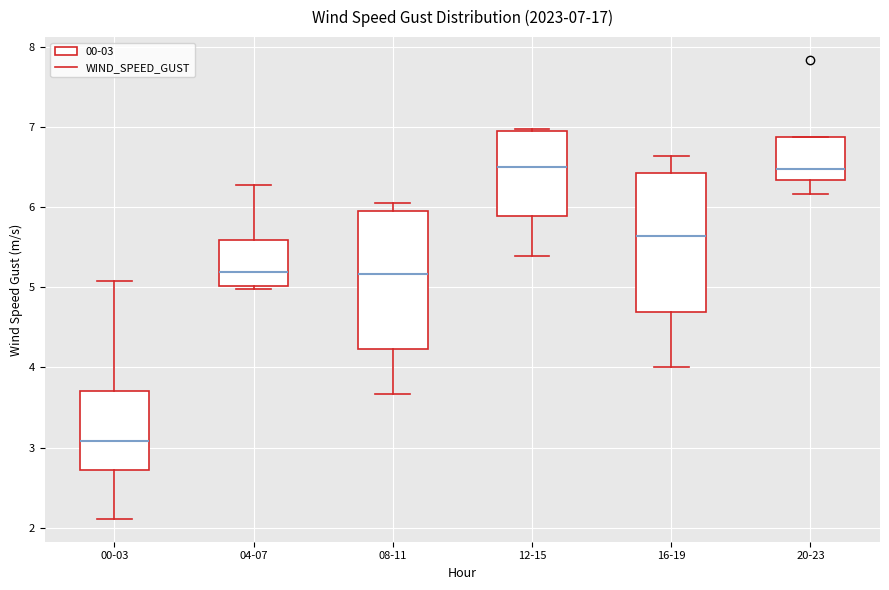

Which box has the lowest median line?

00-03